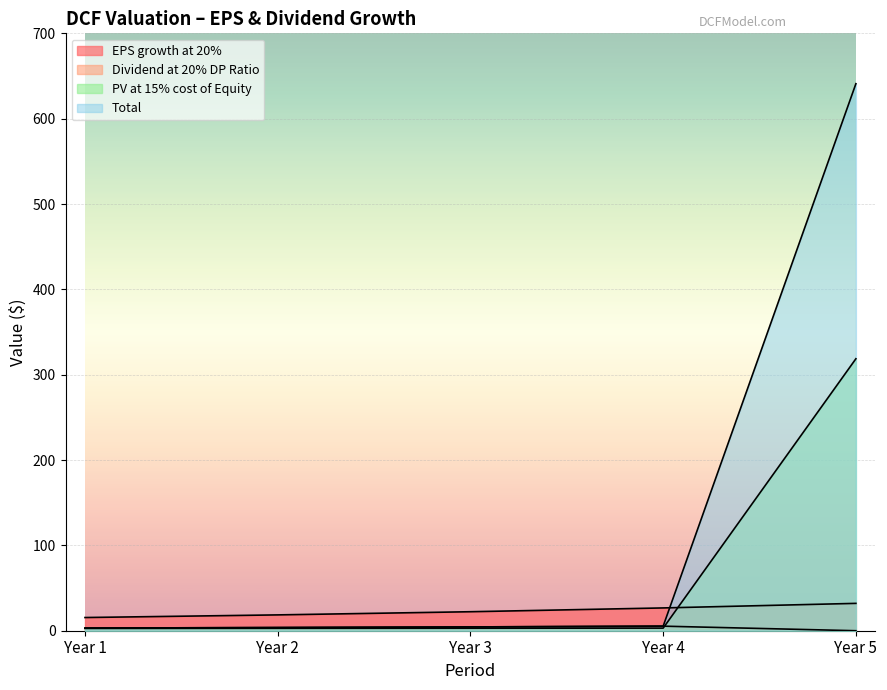

What is the highest value of the EPS growth at 20% series?

32.0